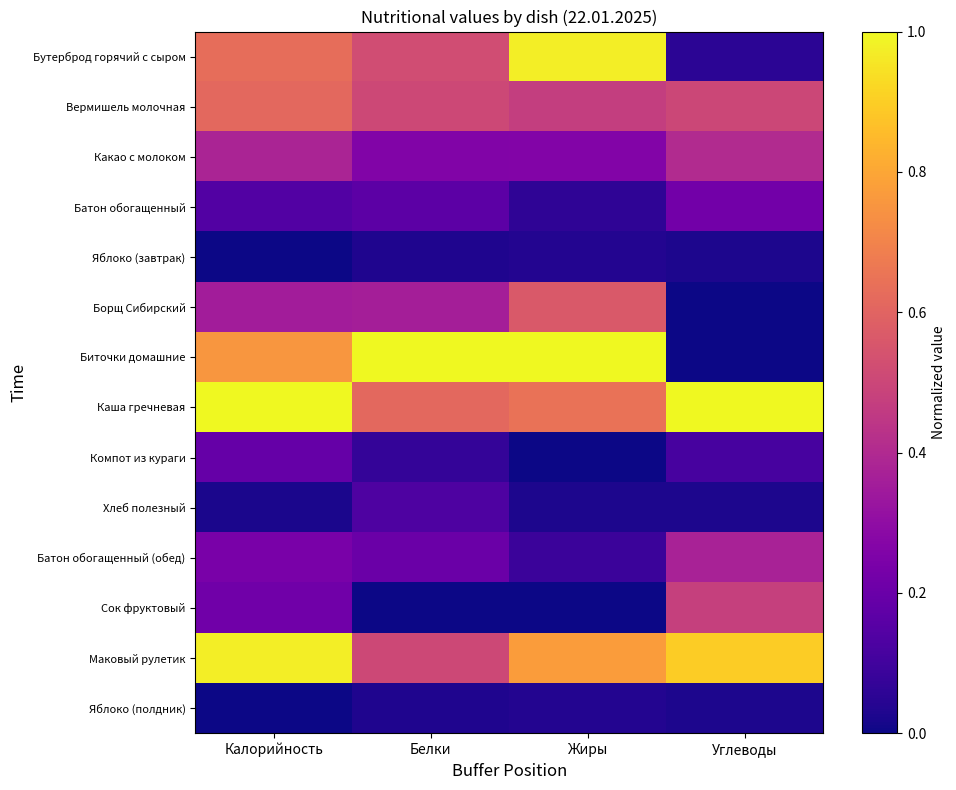

At how many categories does at least one series exceed 0?

4